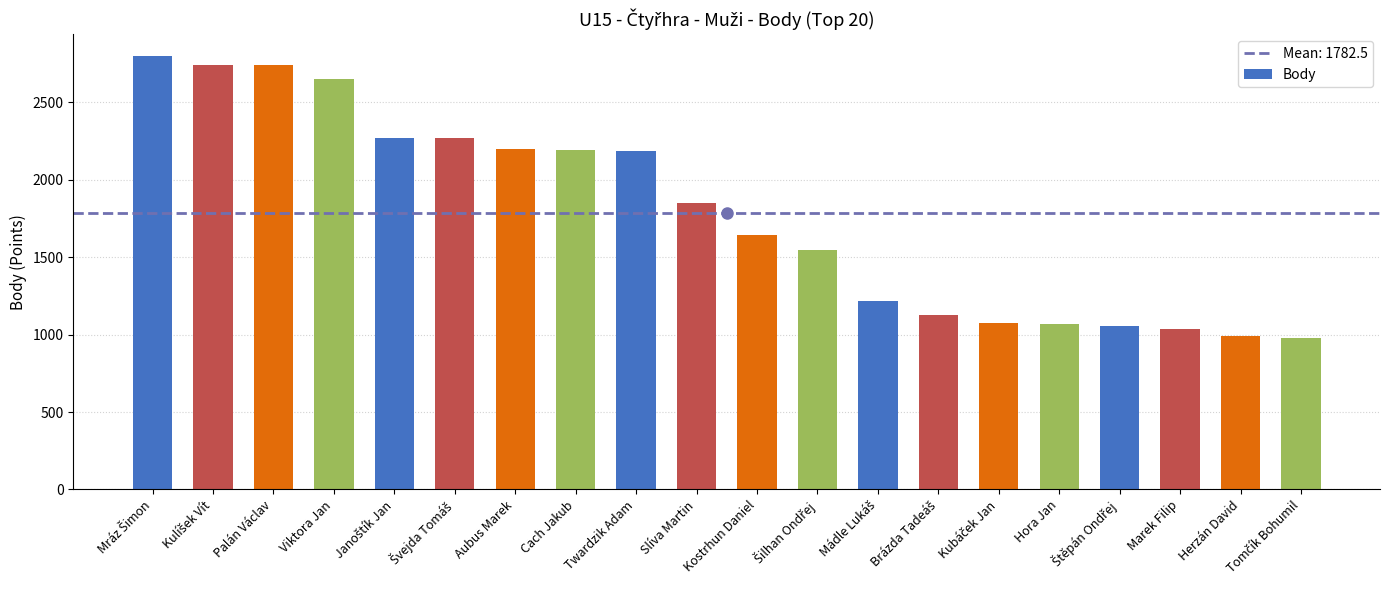

True or false: the data shows 2714 at Kostrhun Daniel.

False